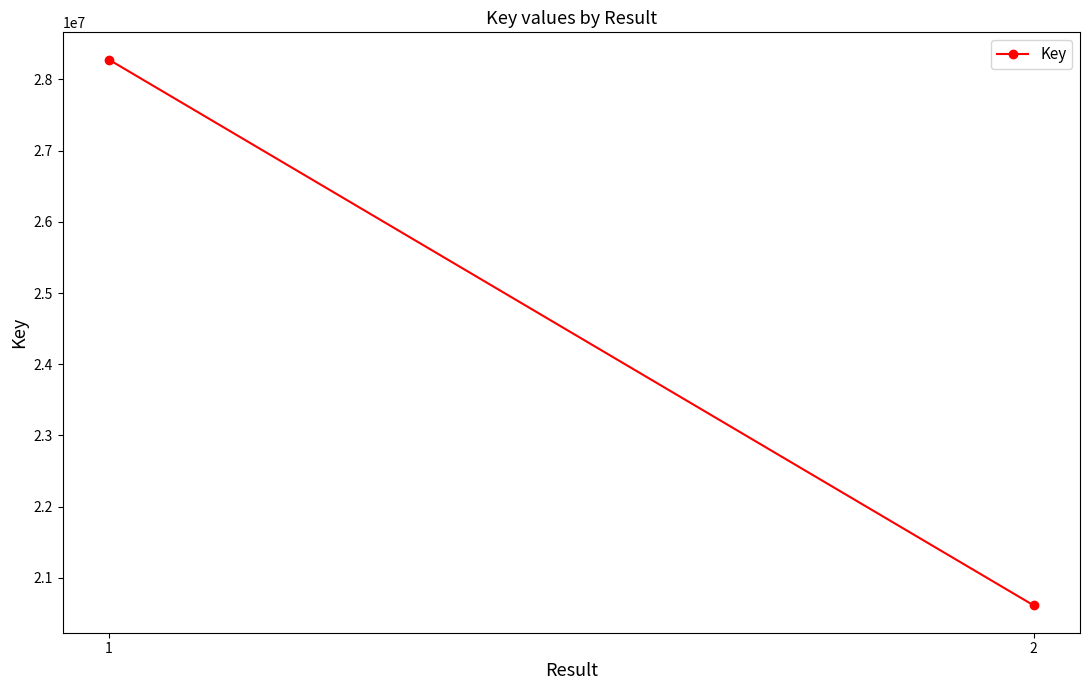

Reading left to right, extract all data points from this chart.

28278638	20613205